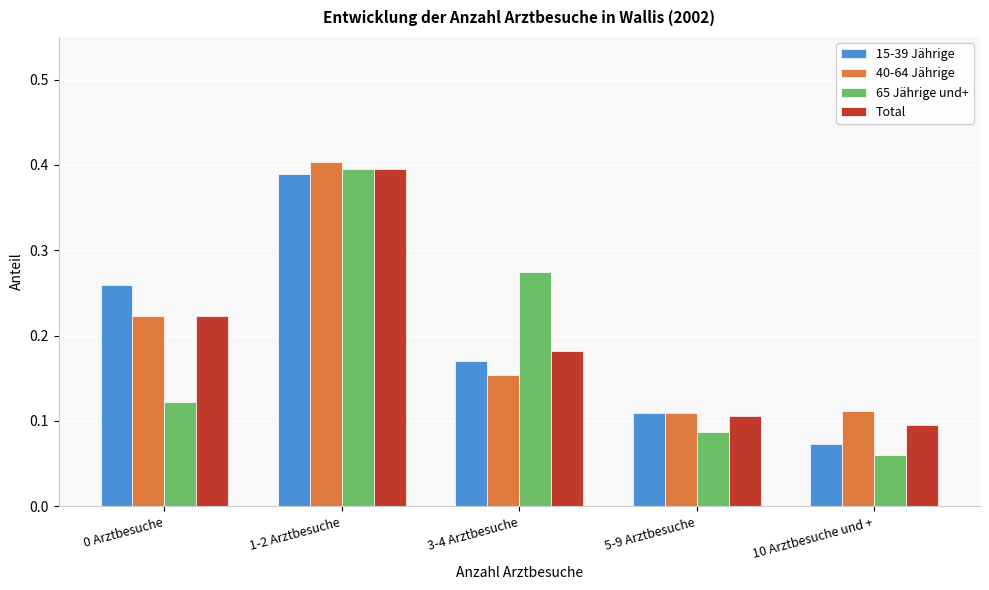

The value of 40-64 Jährige at 1-2 Arztbesuche is 0.4. True or false?

True